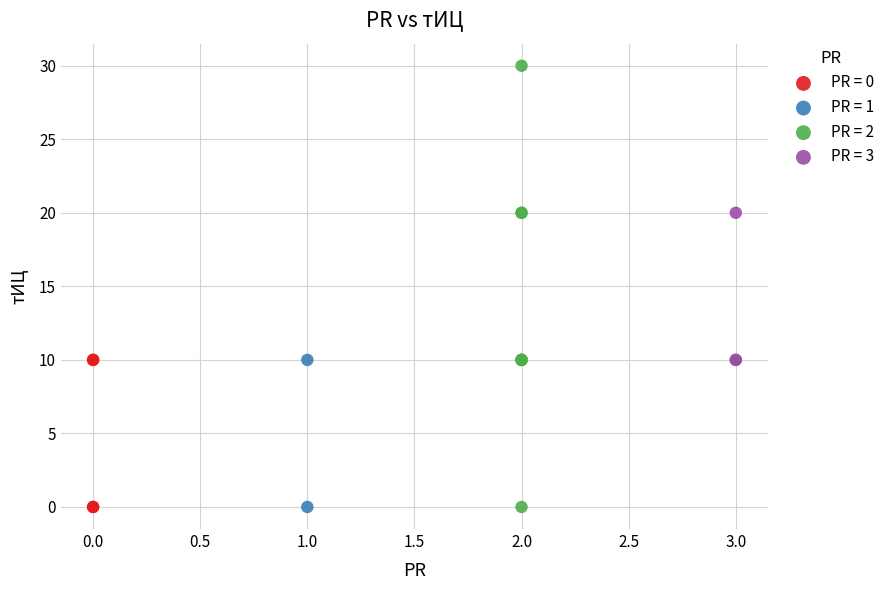

Which series contains the highest Y value?

PR = 2